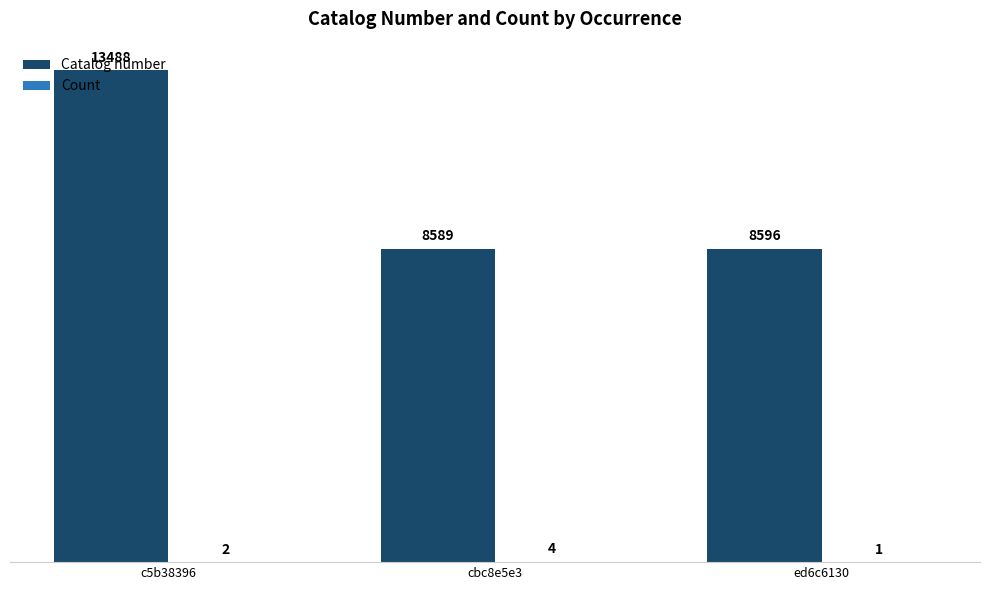

What is the greatest value displayed?

13488